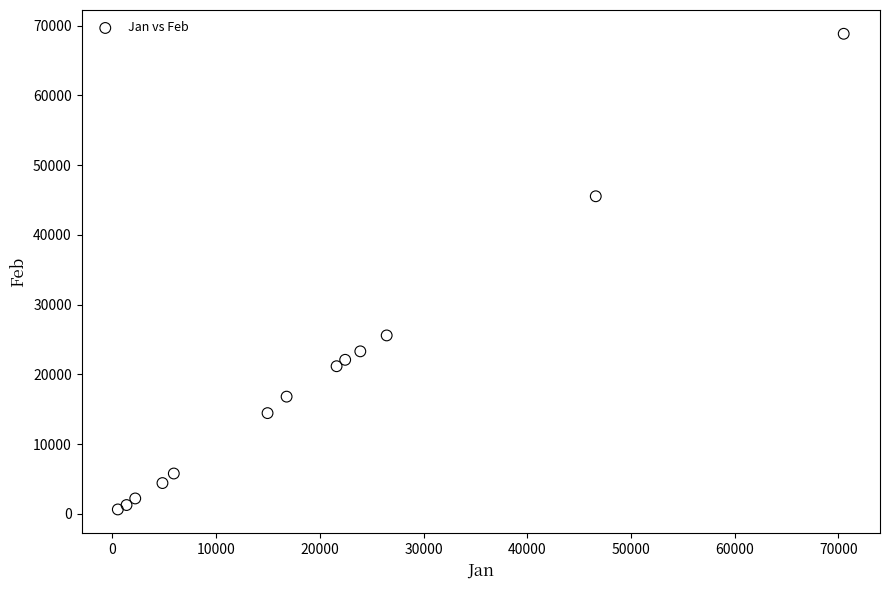

What Y value in the scatter plot is closest to 34723?

25576.0